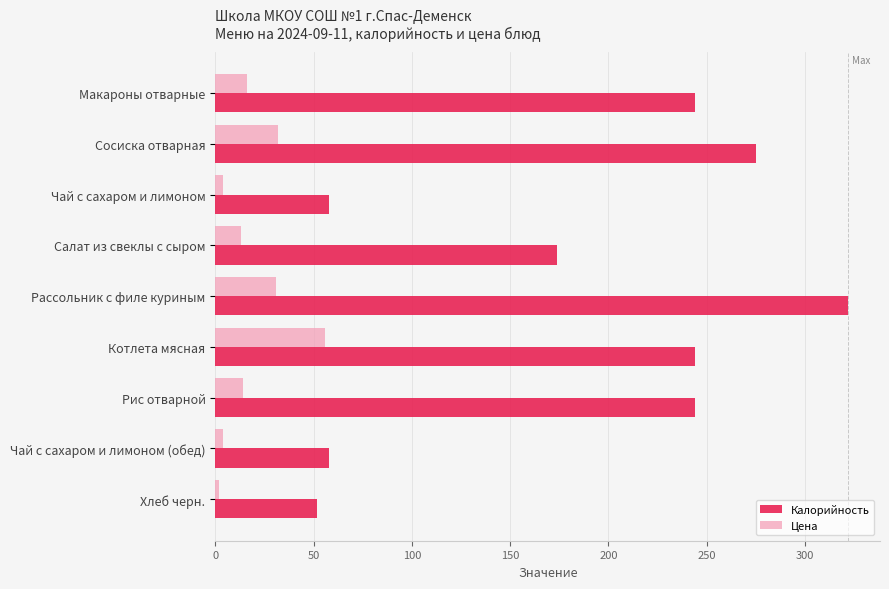

List the series in order of their peak value, lowest first.

Цена, Калорийность